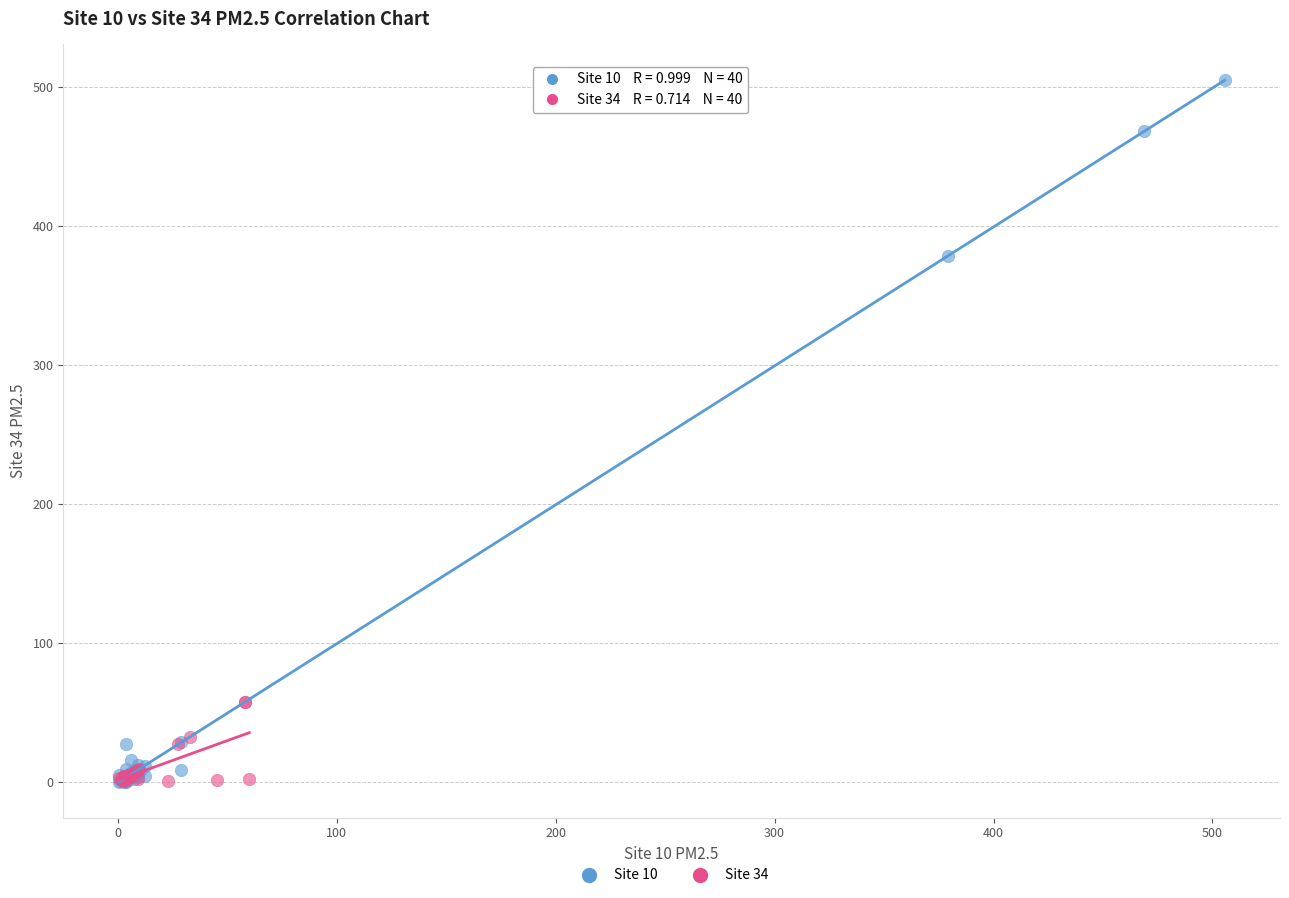

Which series contains the highest Y value?

Site 10